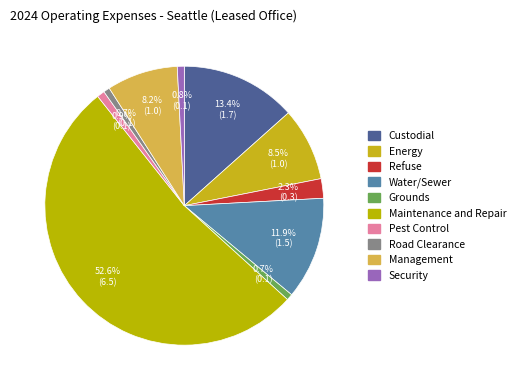

Rank the categories by value from lowest to highest.

Grounds, Road Clearance, Security, Pest Control, Refuse, Management, Energy, Water/Sewer, Custodial, Maintenance and Repair